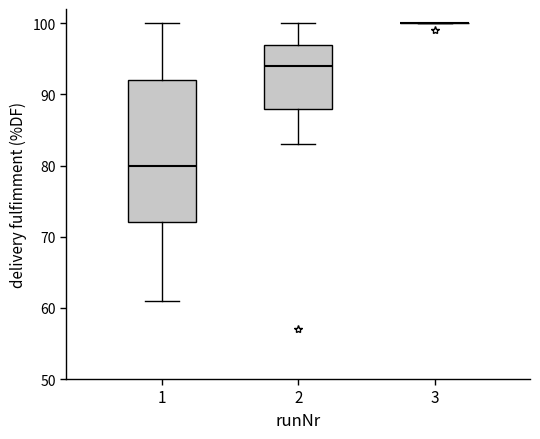

Reading left to right, transcribe this box plot: for each box, give where its median line is, the range the box spans, and where its two whiskers end, as read against the y-axis. The values are not printed on the chart, so give them approximately, as read against the axis.

1: median 80, box 72 to 92, whiskers 61 to 100
2: median 94, box 88 to 97, whiskers 83 to 100
3: box collapsed to a line at 100, whiskers 100 to 100